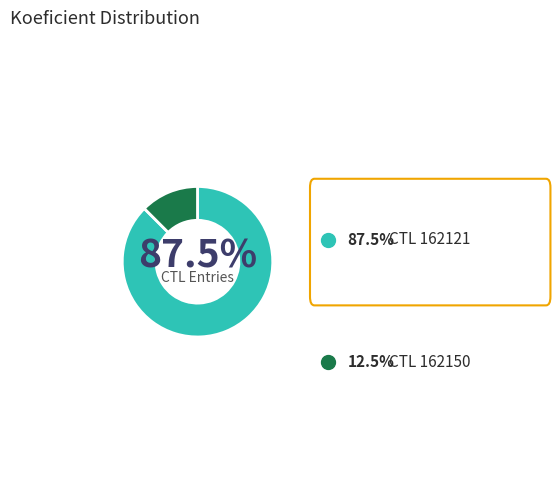

Is there a majority slice in this chart?

Yes